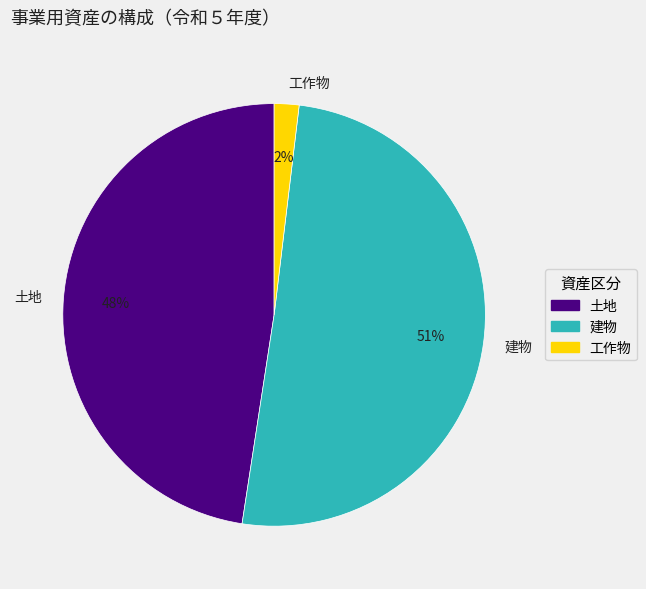

To the nearest percent, what percentage of the pie is 工作物?

2%